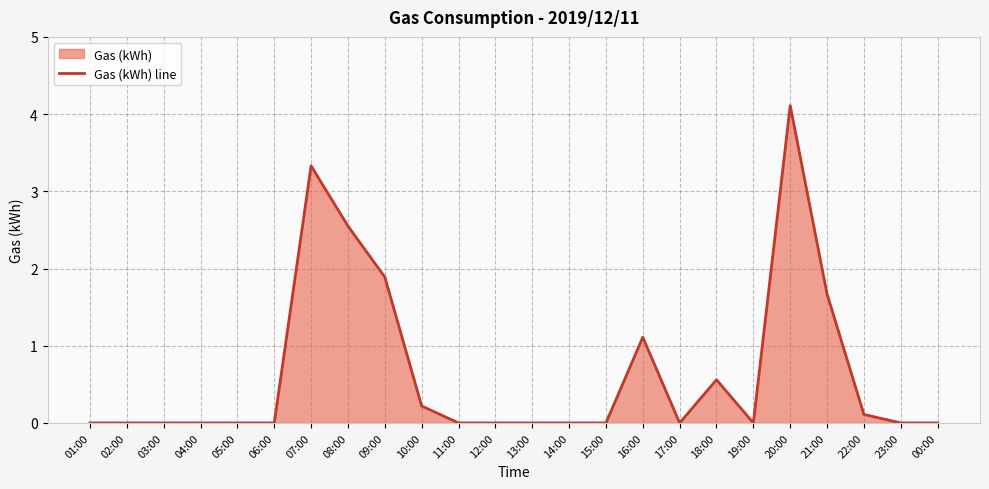

Reading left to right, what are all the values shown in this chart?

0.0	0.0	0.0	0.0	0.0	0.0	3.3	2.5	1.9	0.2	0.0	0.0	0.0	0.0	0.0	1.1	0.0	0.6	0.0	4.1	1.7	0.1	0.0	0.0